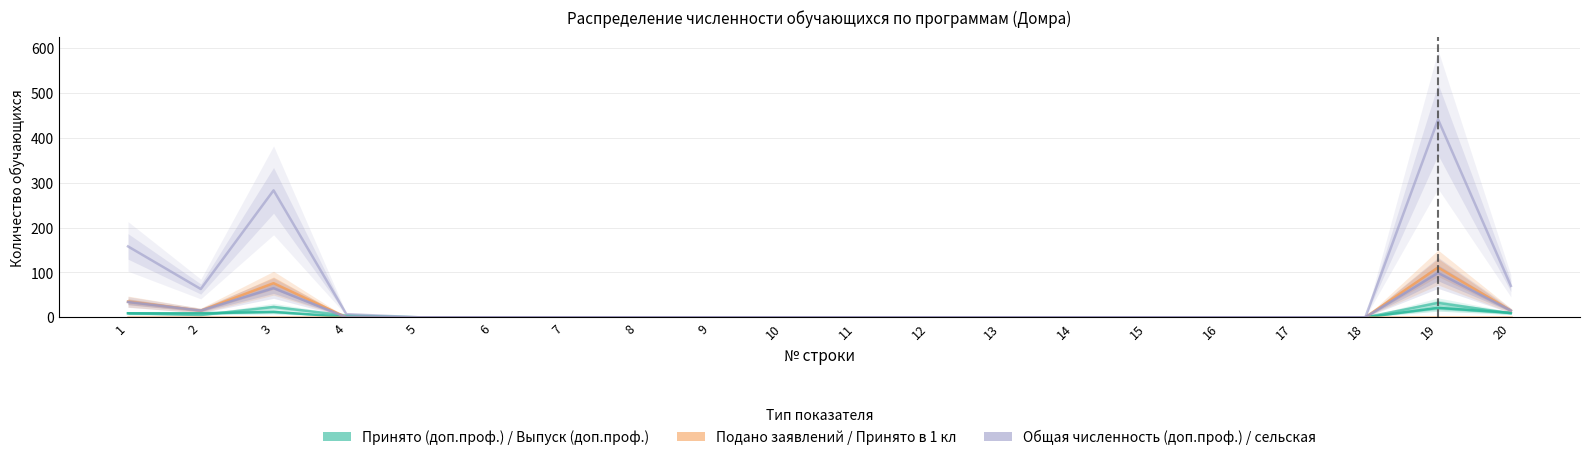

True or false: Подано заявлений (платно) and Принято в 1 кл (бюджет) cross at least once.

False